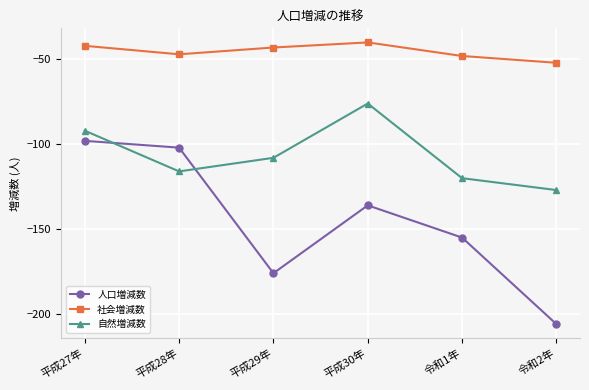

Is it true that 自然増減数 equals -120 at 令和1年?

True